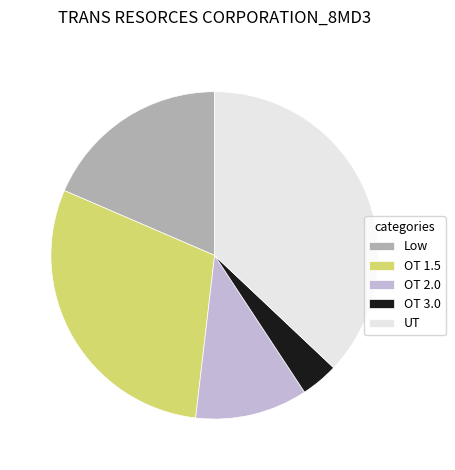

Rank the categories by value from lowest to highest.

OT 3.0, OT 2.0, Low, OT 1.5, UT